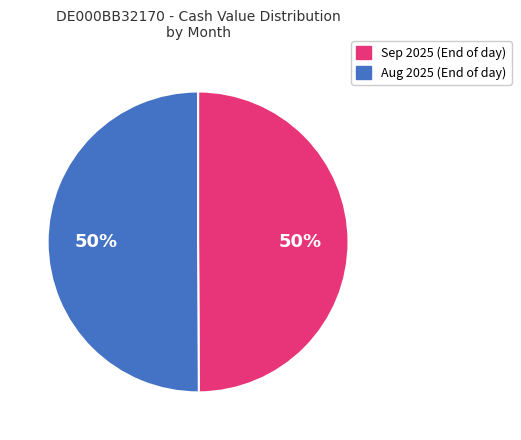

To the nearest percent, what is the average slice percentage?

50%